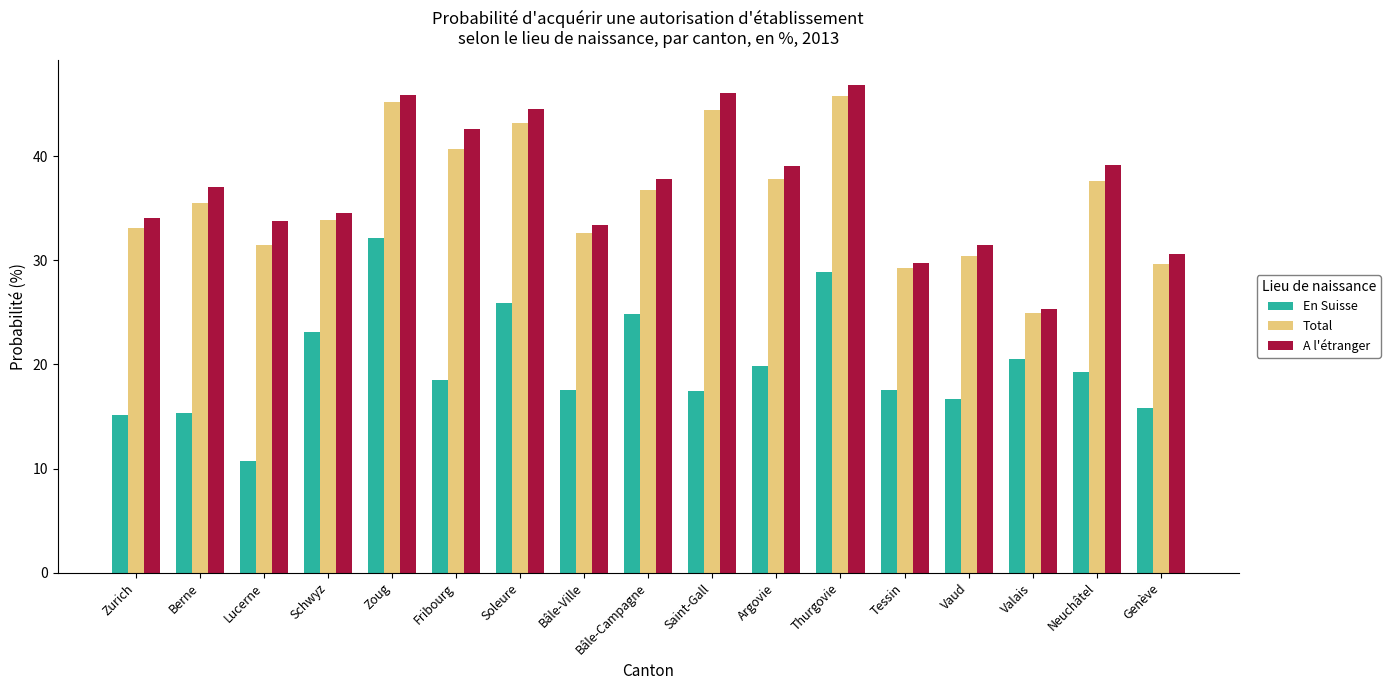

Between Zurich and Valais, which series saw the biggest shift?

A l'étranger